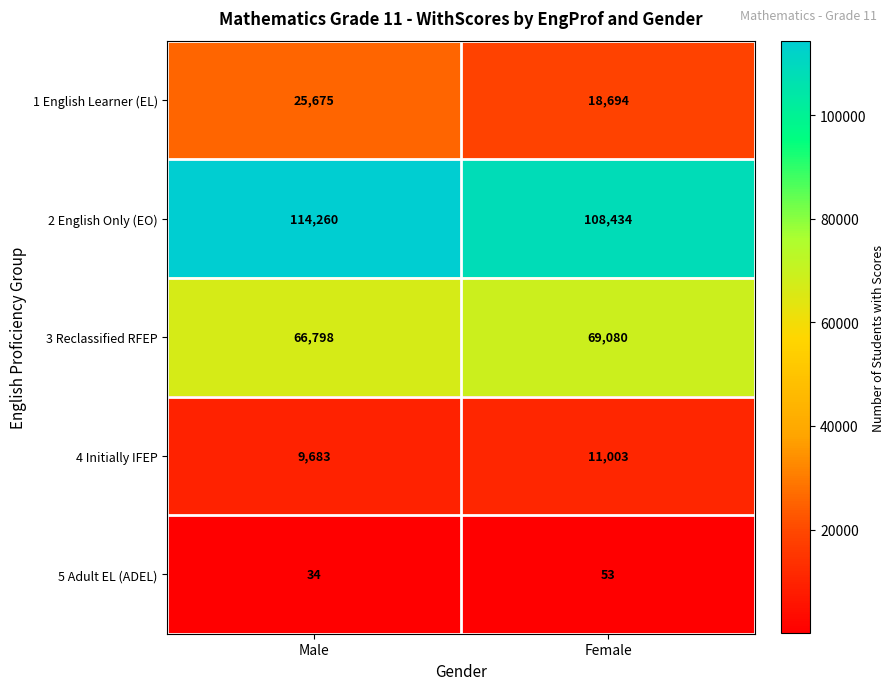

What is the spread (max minus min) of values at Male?

114226